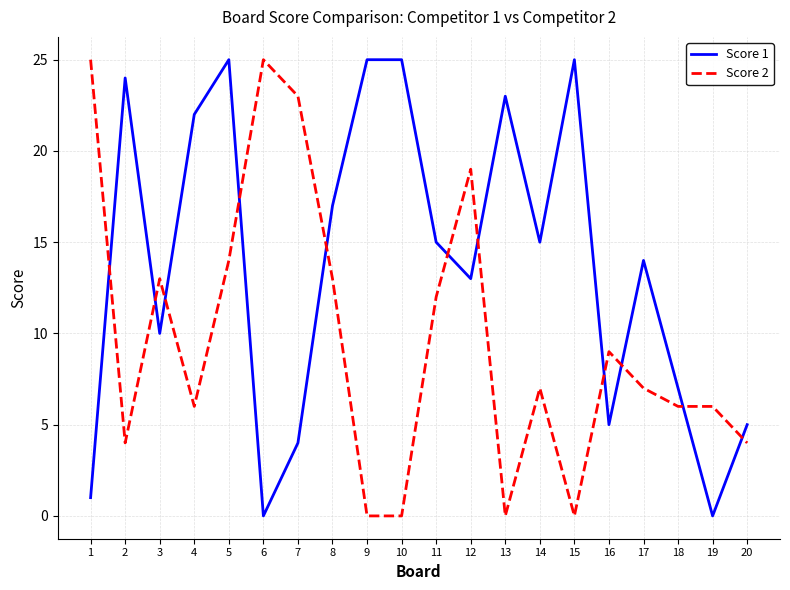

Rank the series at 13 from lowest to highest value.

Score 2, Score 1